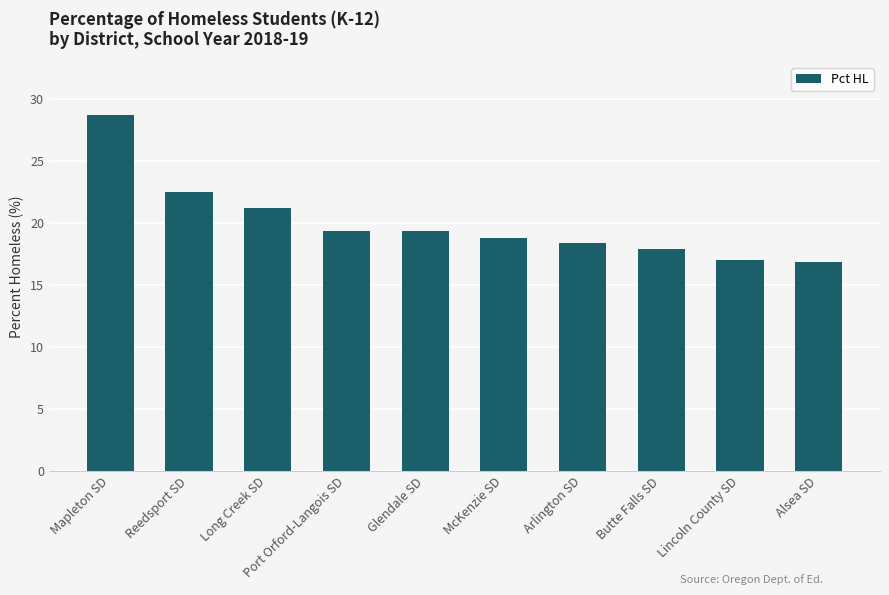

What is the average value?

20.0